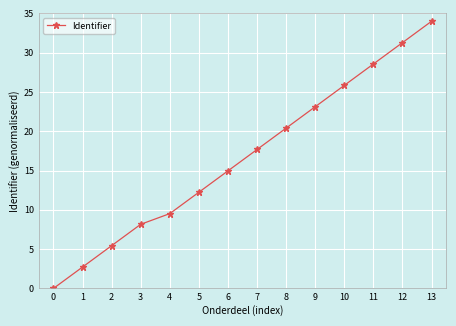

What is the value of the 11th point from the left?

25.8